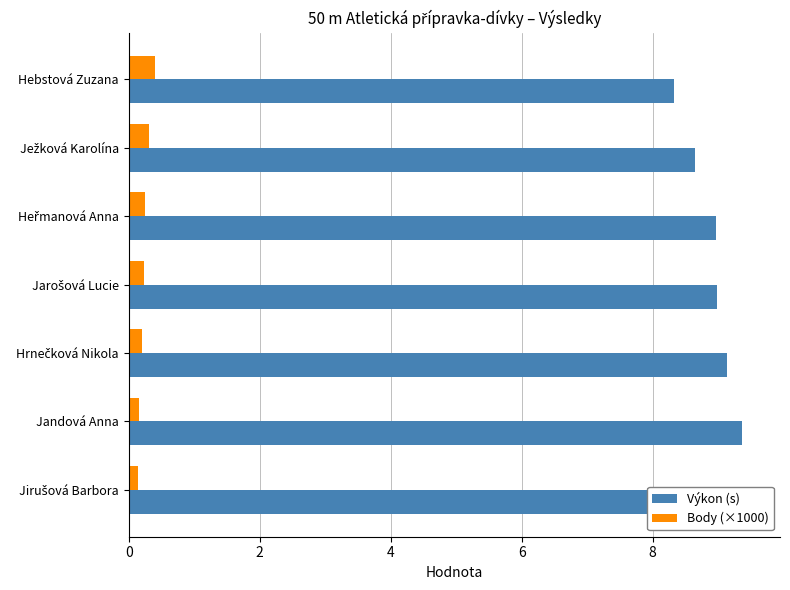

Between Ježková Karolína and Hebstová Zuzana, which is larger?

Ježková Karolína